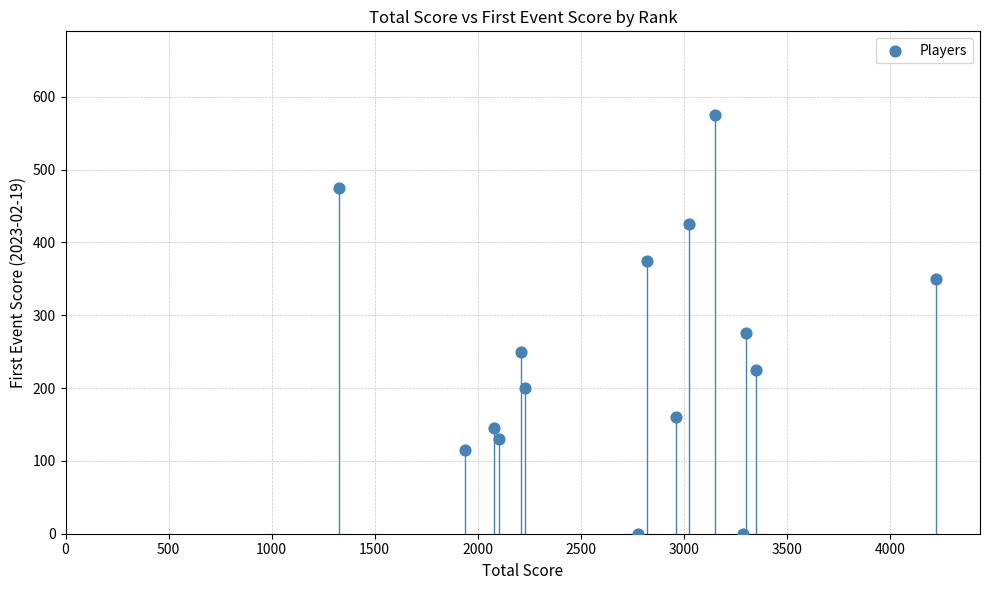

What is the range of X values (max minus min)?

2900